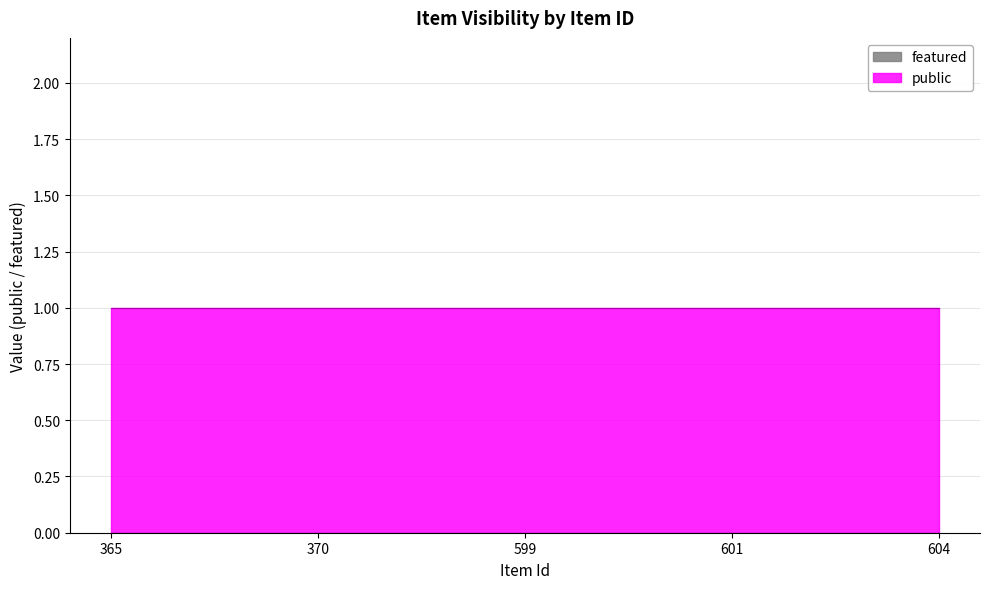

List the series in order of their peak value, lowest first.

featured, public